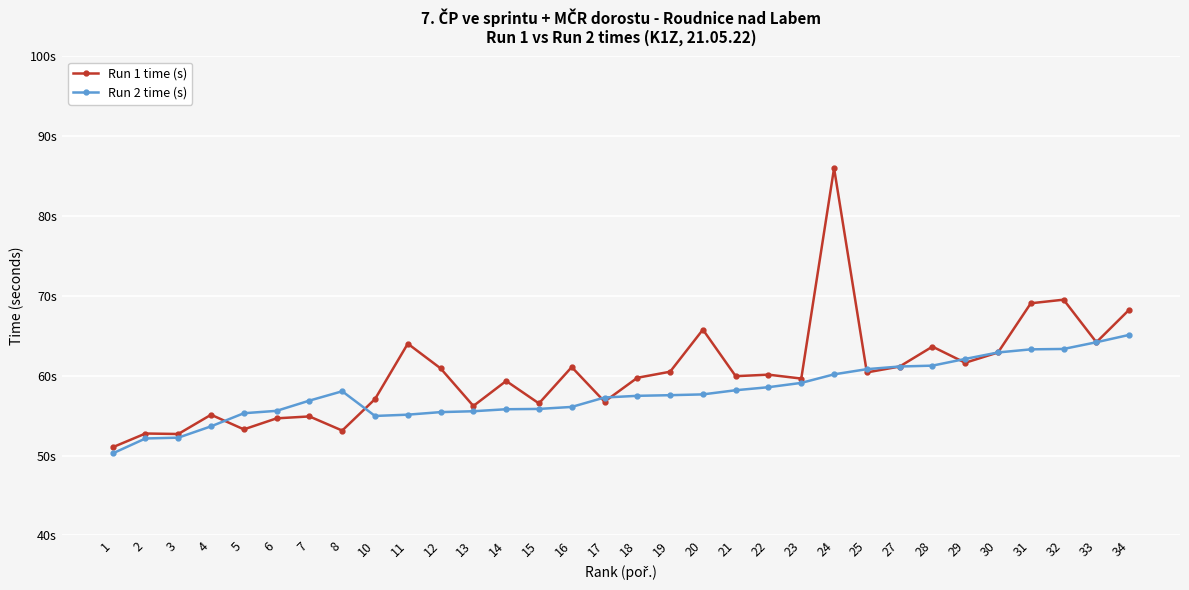

What are all the series names shown in the legend?

Run 1 time (s), Run 2 time (s)